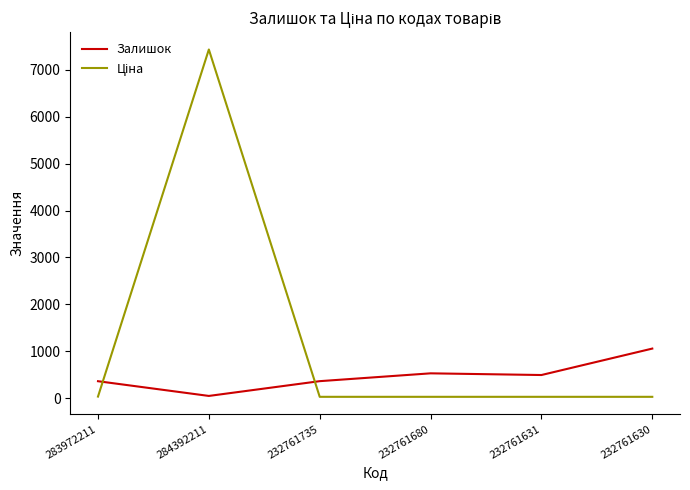

What position from the left is 232761735?

3